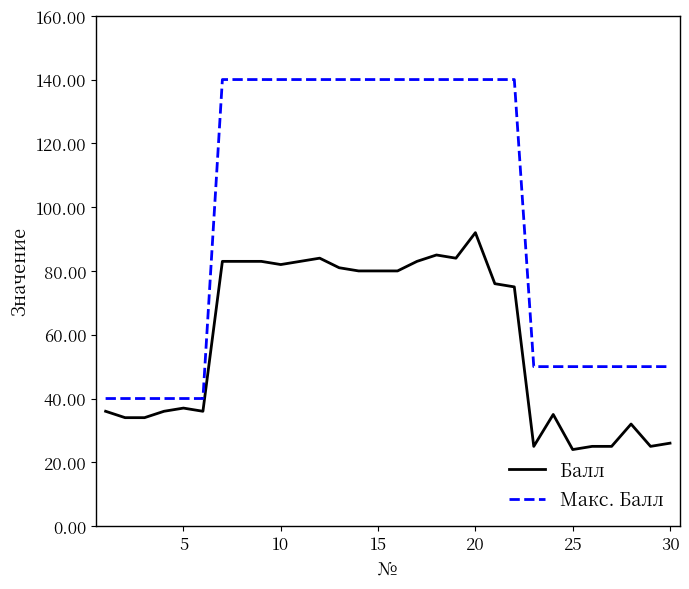

How many lines are shown in the chart?

2